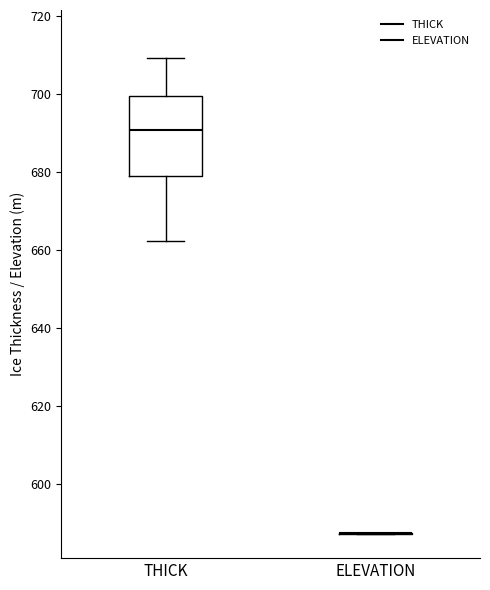

Where is the upper edge of the box for THICK on the y-axis? The values are not printed on the chart, so give them approximately, as read against the axis.

700